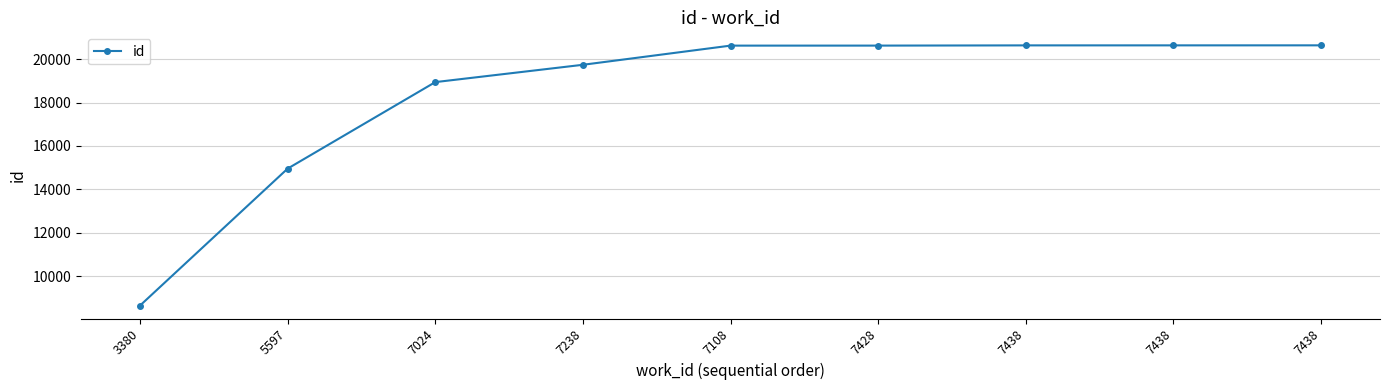

Reading right to left, what are all the values shown in this chart?

7438=20631	7438=20630	7438=20629	7428=20619	7108=20618	7238=19736	7024=18939	5597=14959	3380=8658